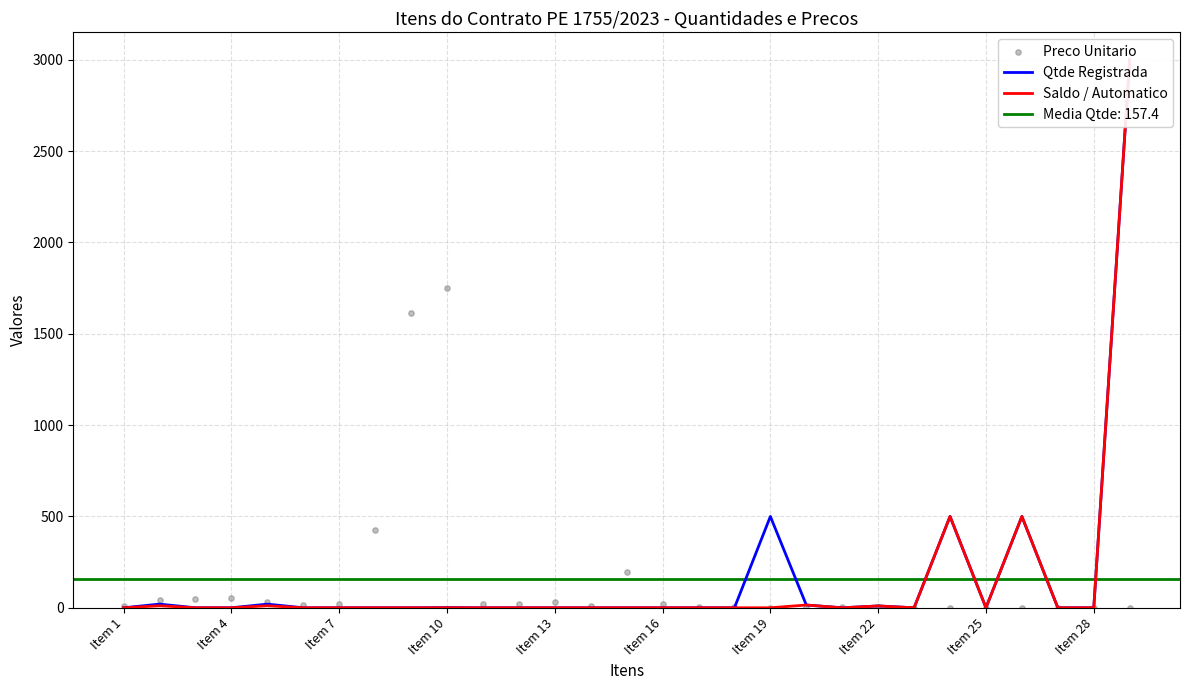

Which series reaches the maximum Y coordinate?

Qtde Registrada